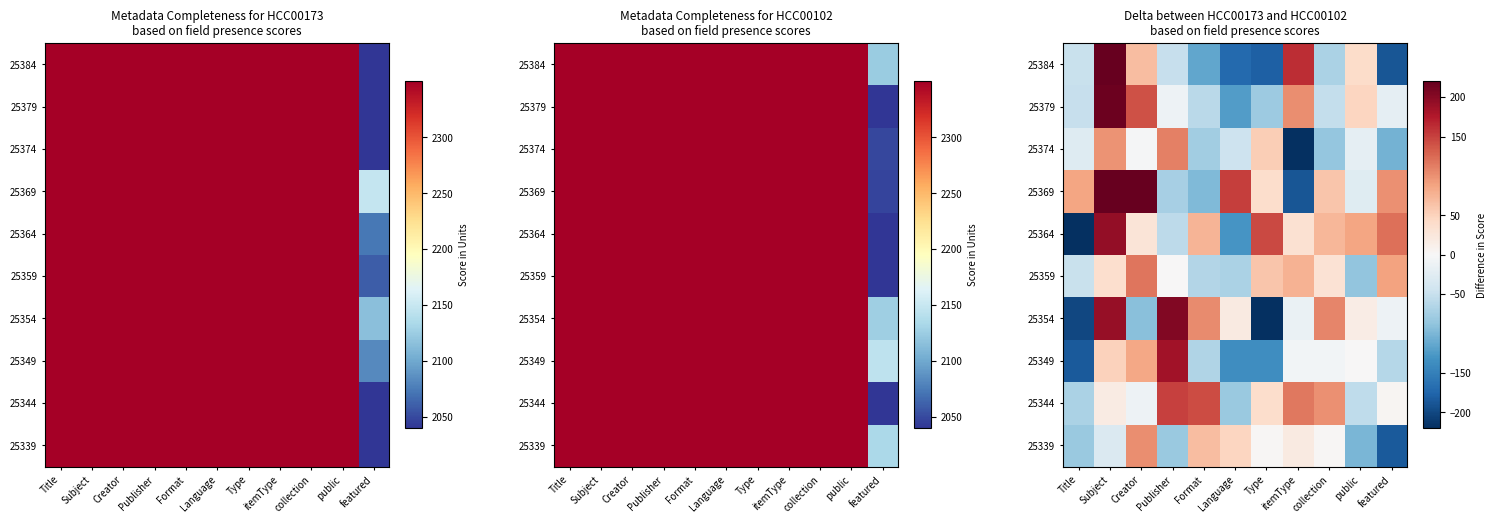

Is the value of 25349 at Format greater than the value of 25374 at Subject?

No